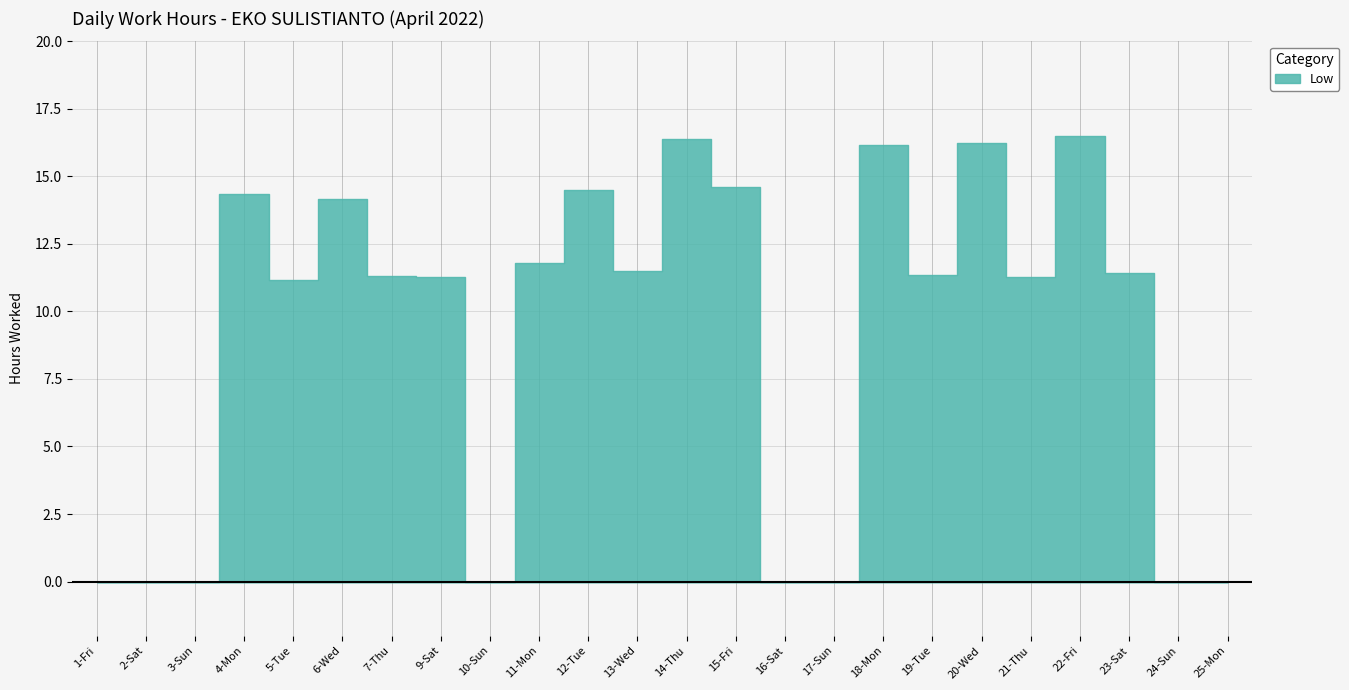

Reading left to right, transcribe all the data shown in this chart.

1-Fri=0.0	2-Sat=0.0	3-Sun=0.0	4-Mon=14.3	5-Tue=11.2	6-Wed=14.2	7-Thu=11.3	9-Sat=11.3	10-Sun=0.0	11-Mon=11.8	12-Tue=14.5	13-Wed=11.5	14-Thu=16.4	15-Fri=14.6	16-Sat=0.0	17-Sun=0.0	18-Mon=16.2	19-Tue=11.4	20-Wed=16.2	21-Thu=11.3	22-Fri=16.5	23-Sat=11.4	24-Sun=0.0	25-Mon=0.0